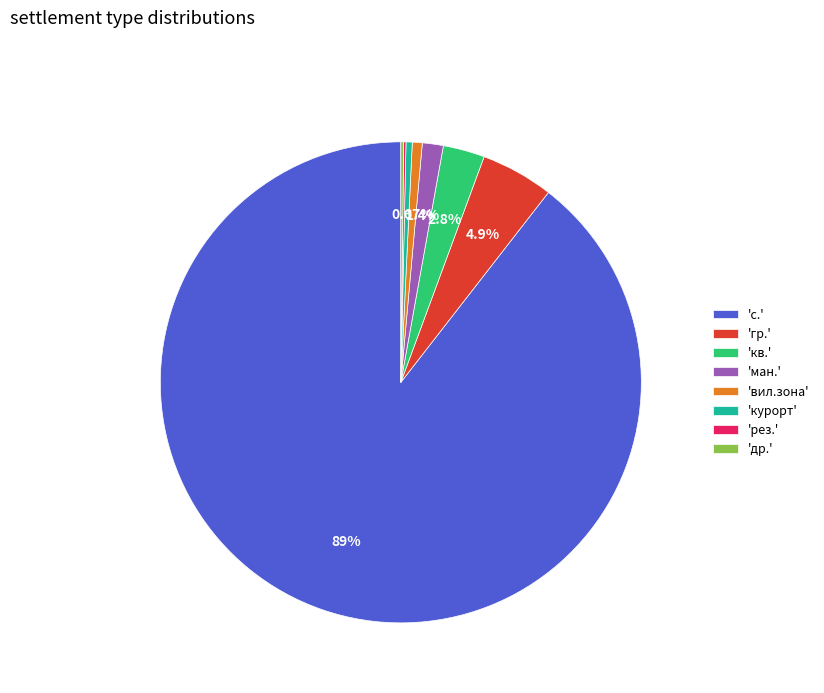

What is the majority slice?

'с.'